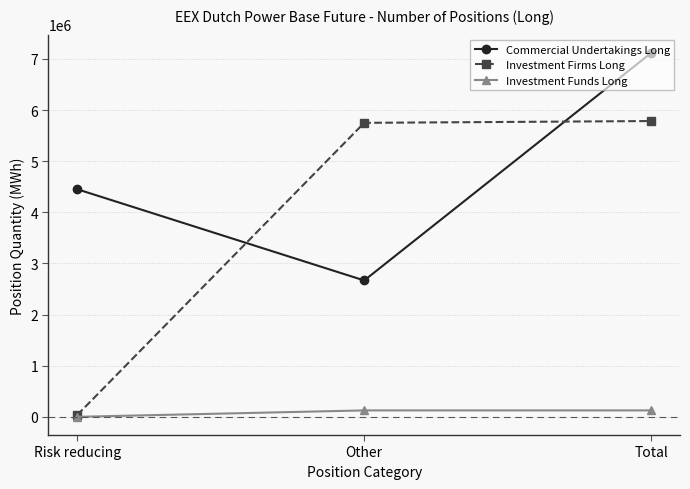

Which series changed the most between Risk reducing and Other?

Investment Firms Long